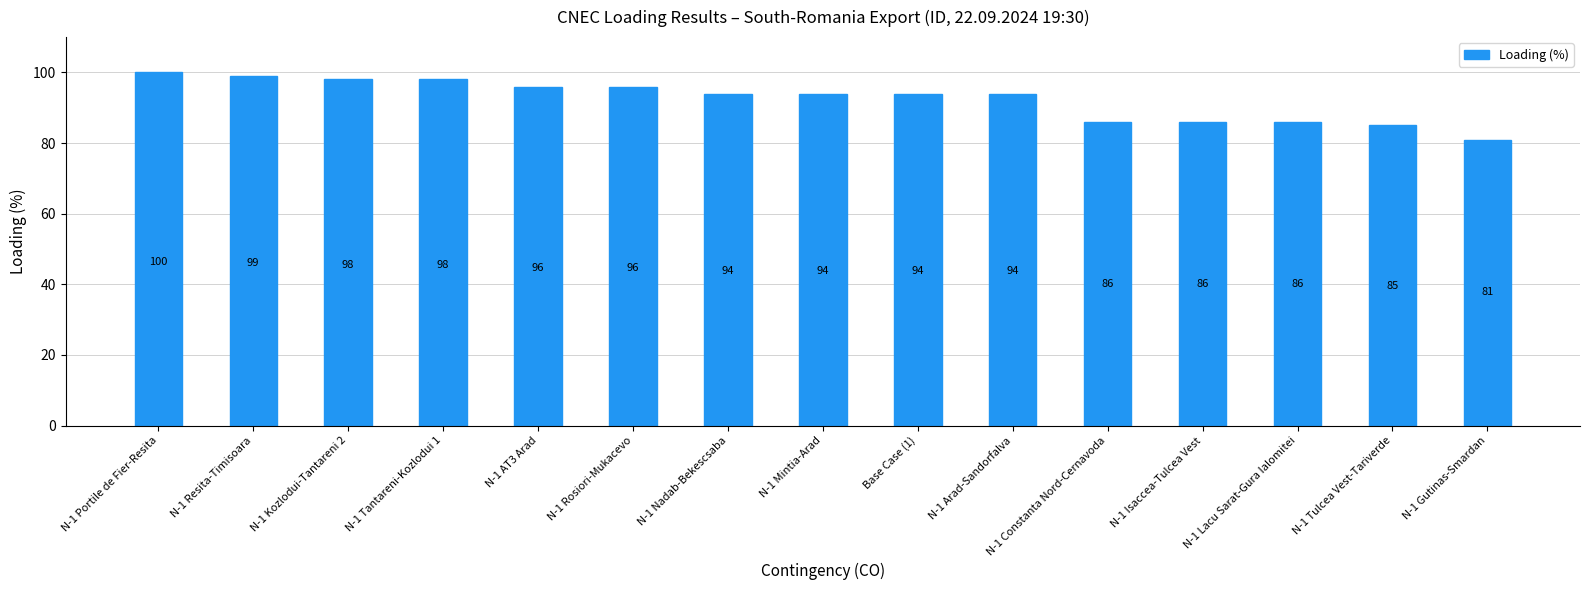

Between N-1 Constanta Nord-Cernavoda and N-1 Tulcea Vest-Tariverde, which is larger?

N-1 Constanta Nord-Cernavoda